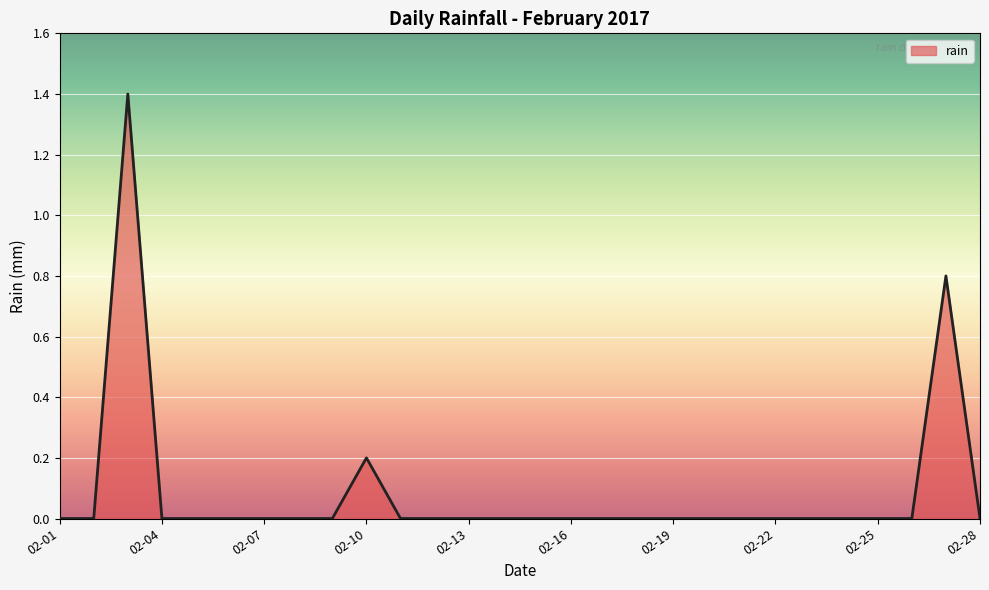

What is the maximum value shown in the chart?

1.4